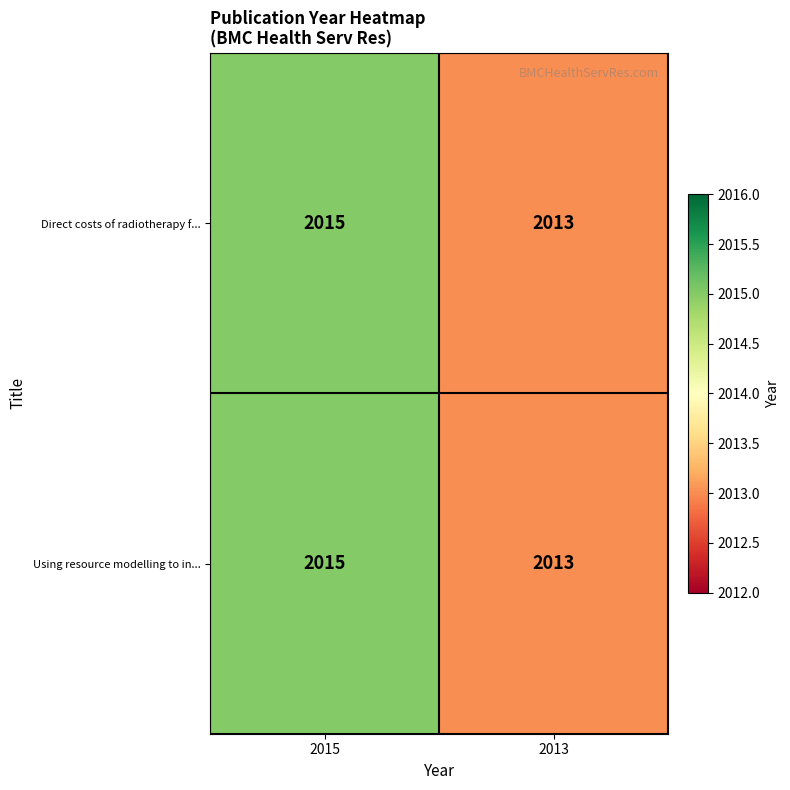

How many series are shown in this chart?

2